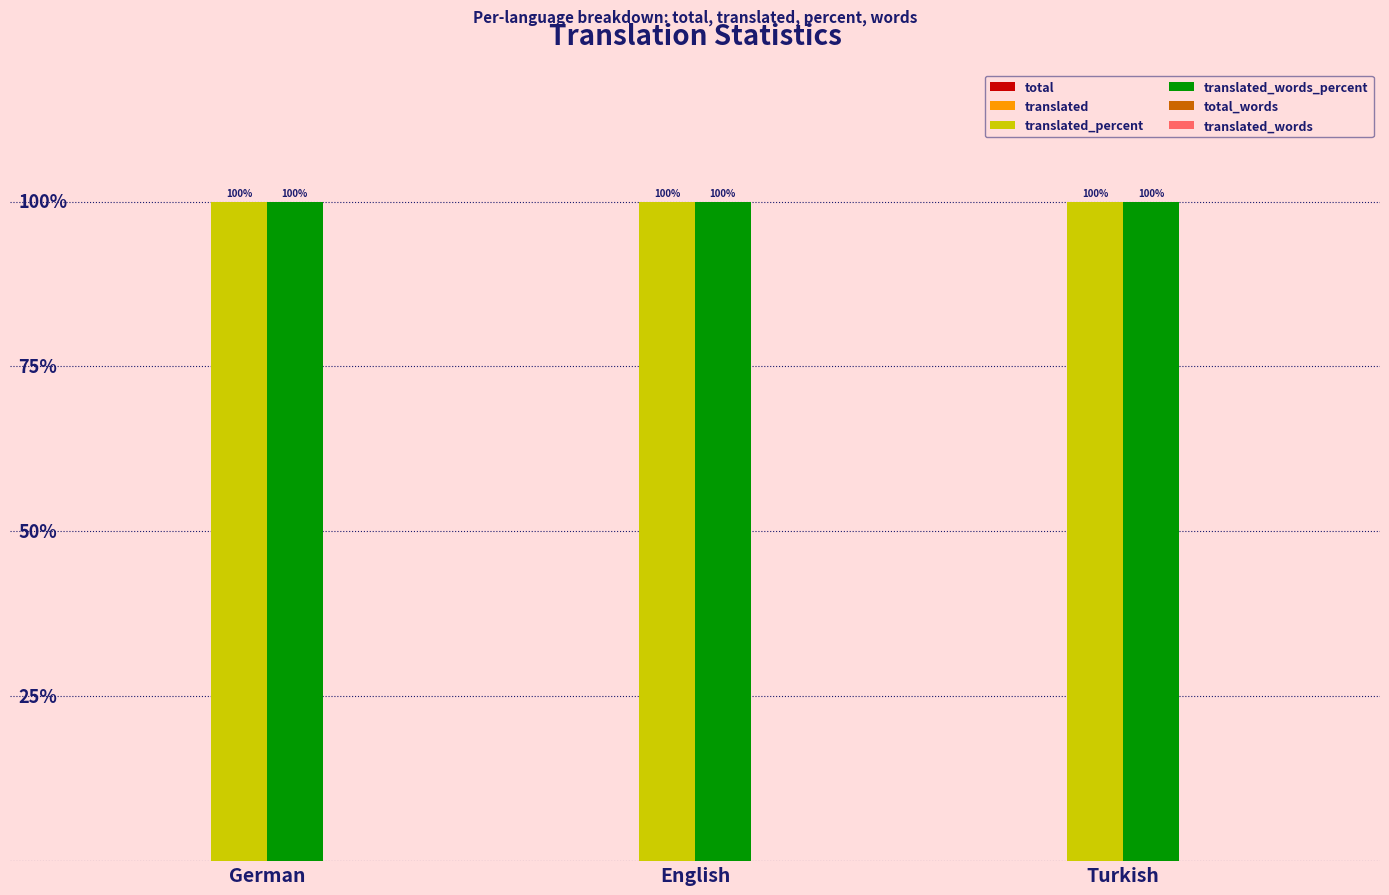

Rank the categories by translated_percent value from highest to lowest.

German, English, Turkish